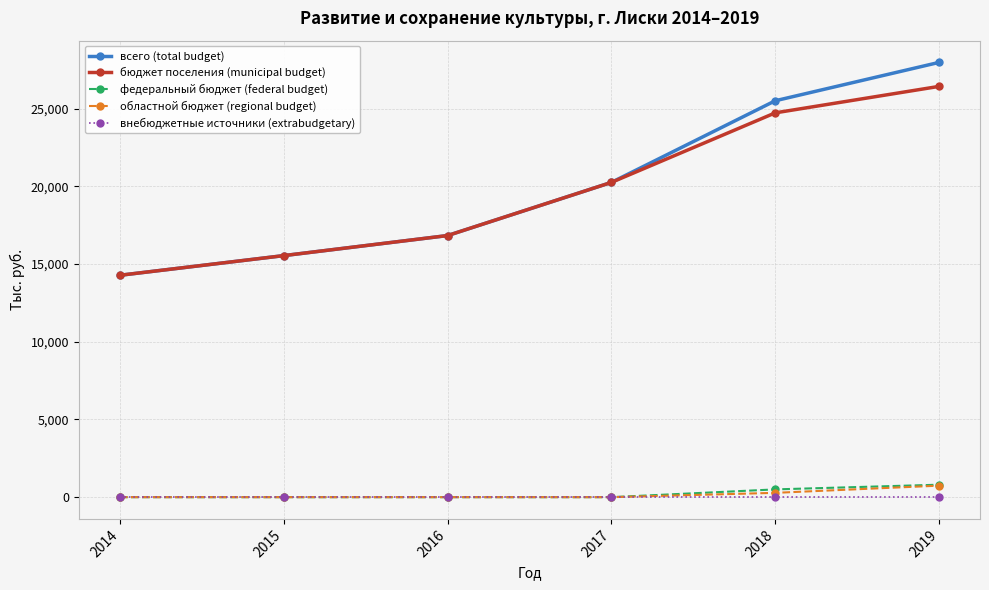

What is the spread (max minus min) of values at 2017?

20256.9